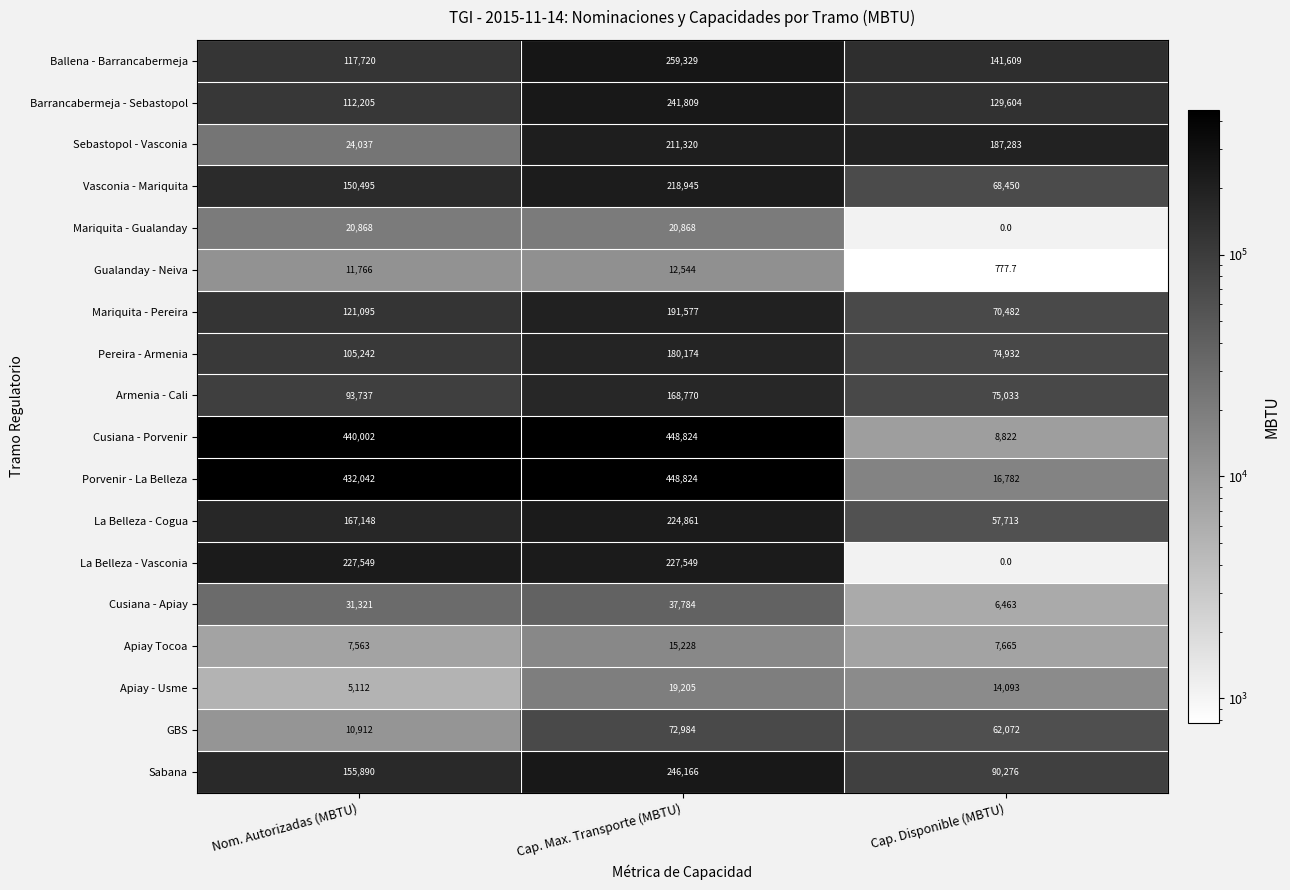

What is the maximum value shown in the chart?

448824.0